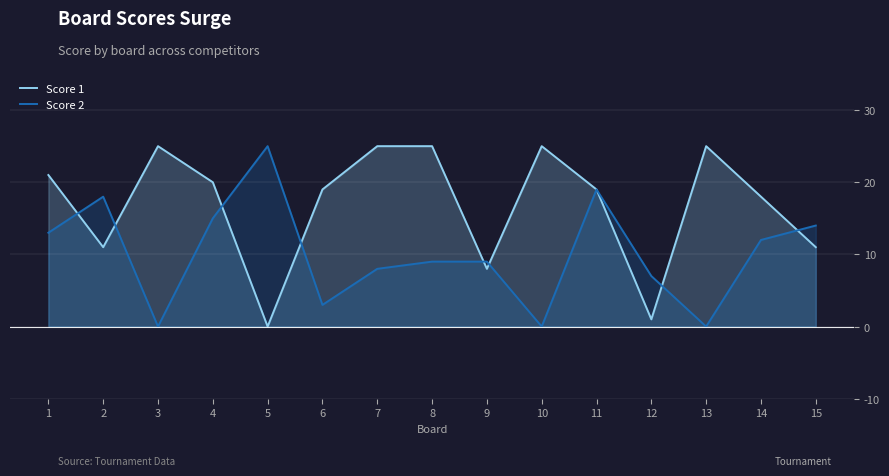

Reading right to left, list all the values displayed in this chart.

Score 1: 11	18	25	1	19	25	8	25	25	19	0	20	25	11	21
Score 2: 14	12	0	7	19	0	9	9	8	3	25	15	0	18	13